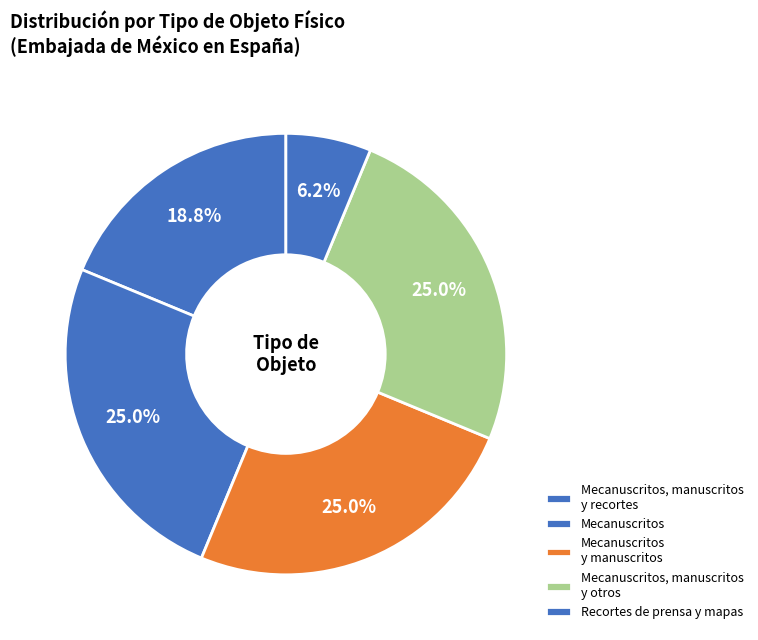

Which category has the biggest portion of the pie?

Mecanuscritos, manuscritos
y recortes